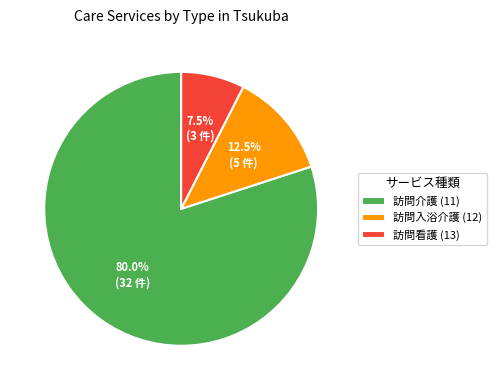

Is it true that 訪問介護 (11) is 80% of the pie?

True